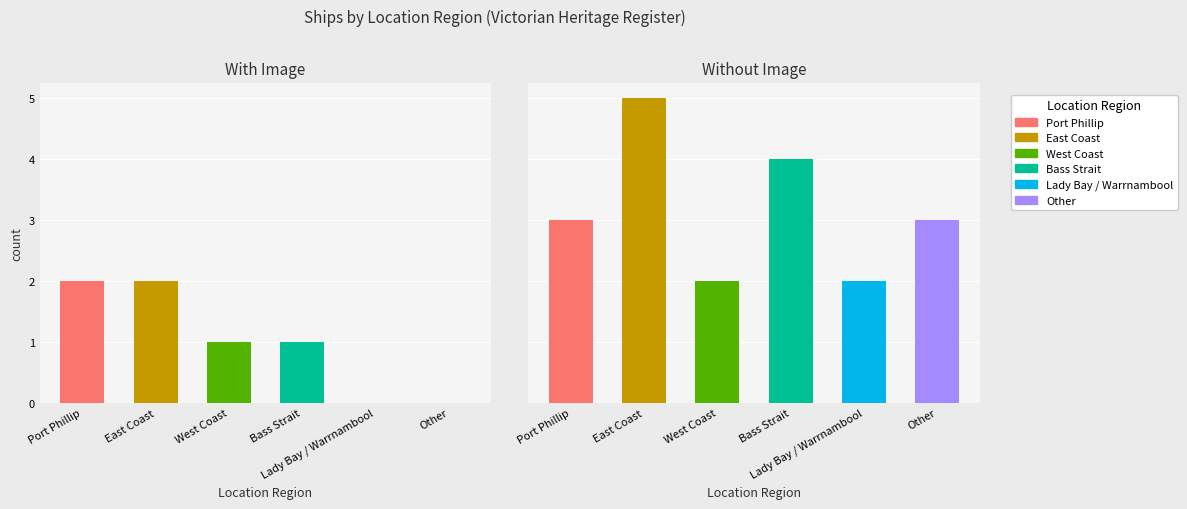

What is the sum of the values at Port Phillip and Other?

8